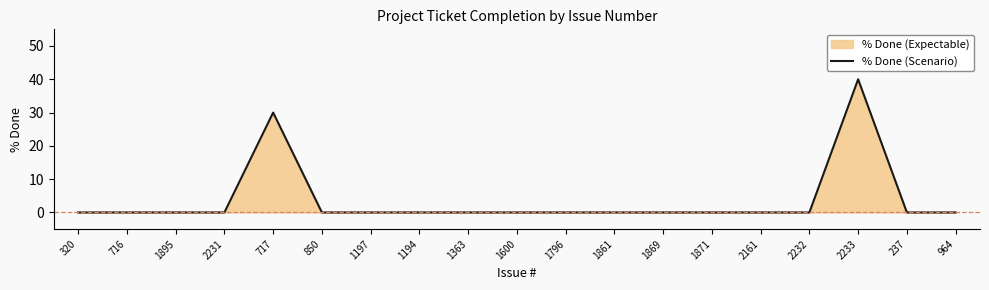

List the labels in order of value, smallest first.

320, 716, 1895, 2231, 850, 1197, 1194, 1363, 1600, 1796, 1861, 1869, 1871, 2161, 2232, 237, 964, 717, 2233